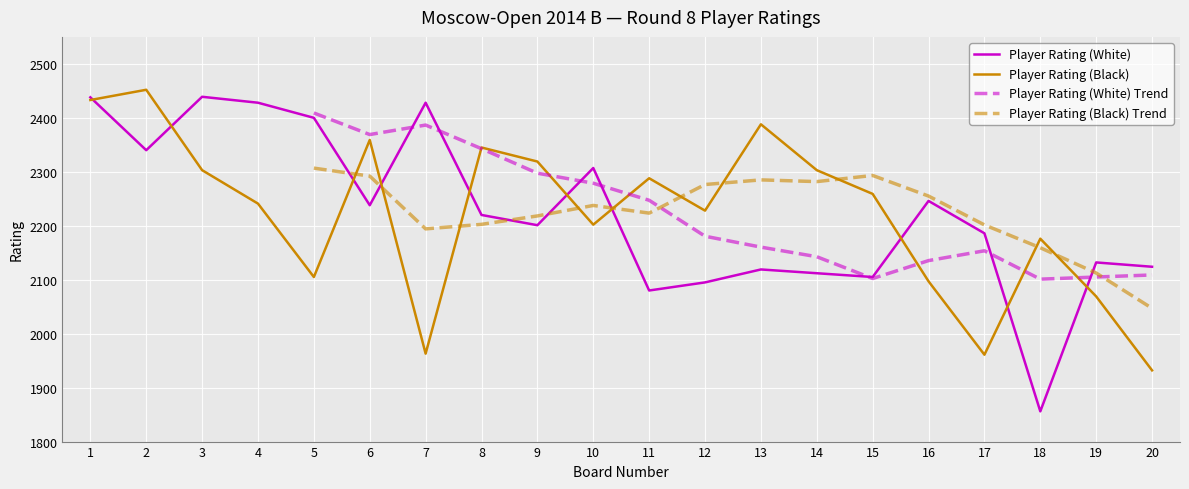

What is the difference between the second highest and second lowest values in the Player Rating (Black) series?

472